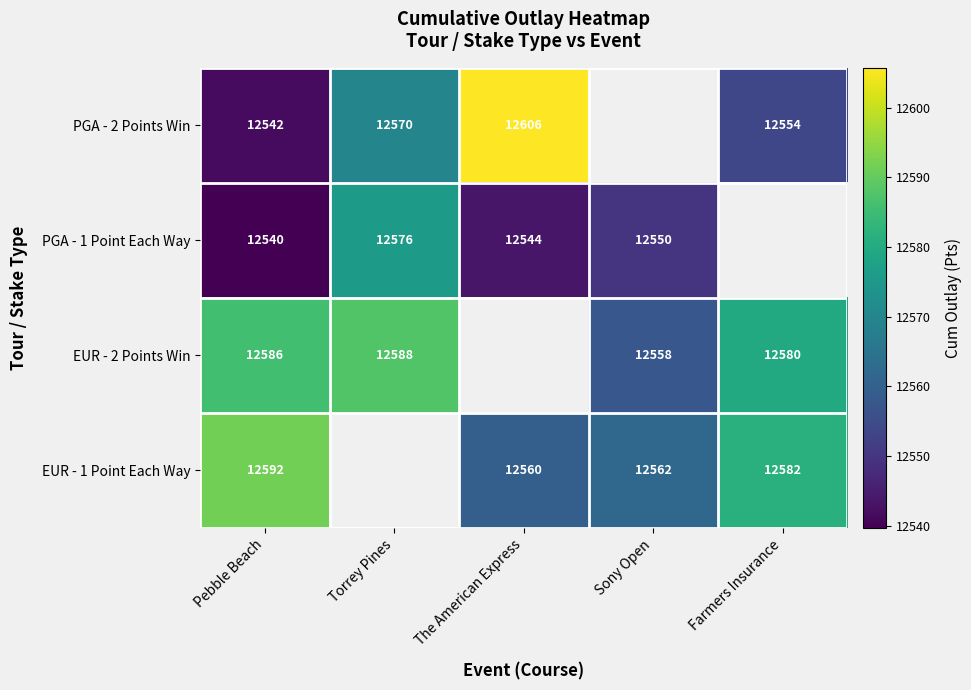

What is the minimum value shown in the chart?

12539.7